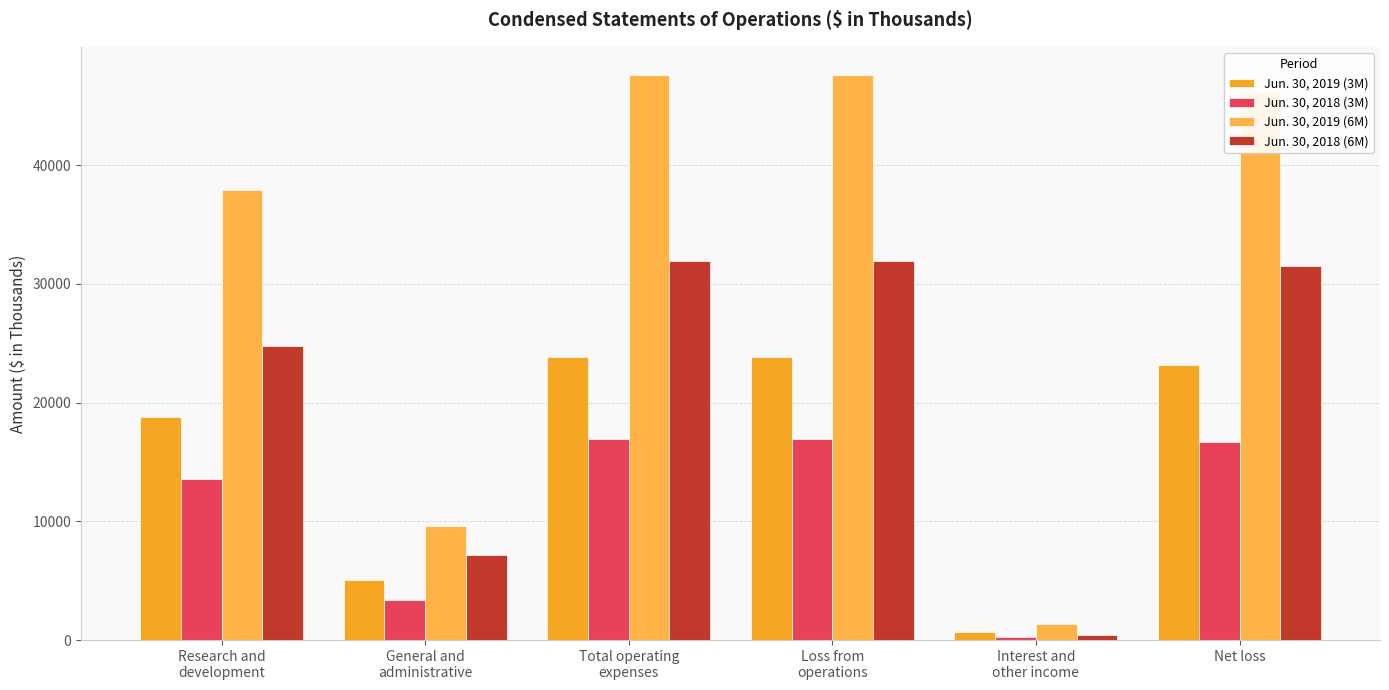

Rank the categories by Jun. 30, 2018 (3M) value from highest to lowest.

Total operating
expenses, Loss from
operations, Net loss, Research and
development, General and
administrative, Interest and
other income